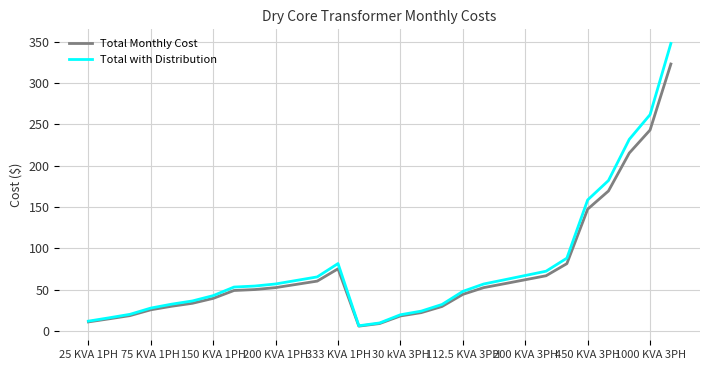

What is the greatest value displayed?

347.8